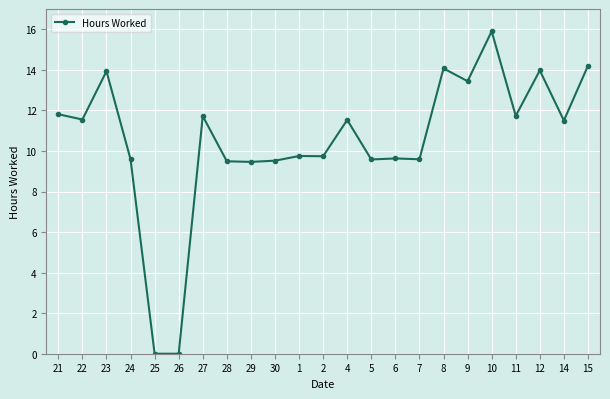

What is the difference between the values at 6 and 8?

4.4